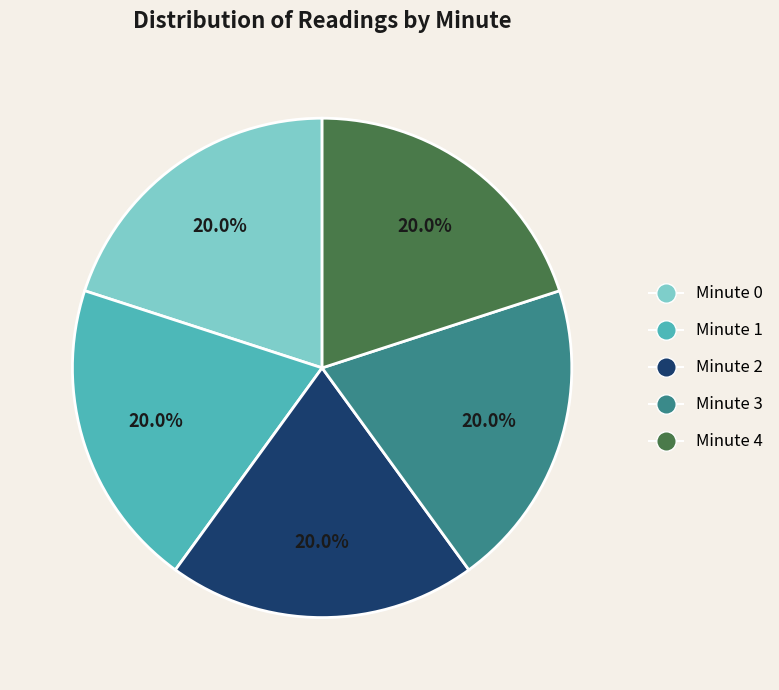

What is the ratio of the value at Minute 4 to the value at Minute 0?

1.0